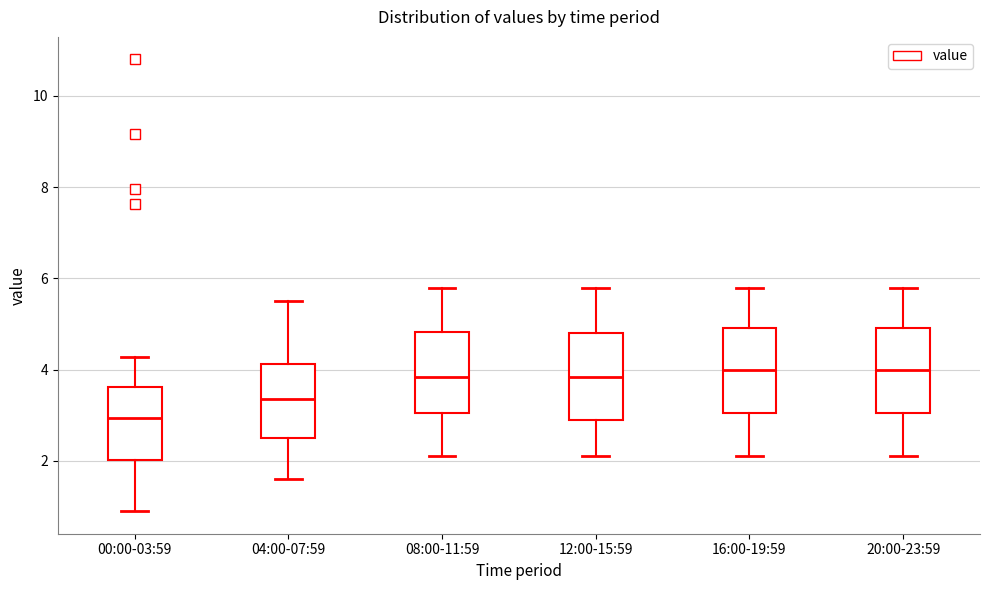

Where is the lower edge of the box for 00:00-03:59 on the y-axis? The values are not printed on the chart, so give them approximately, as read against the axis.

2.0